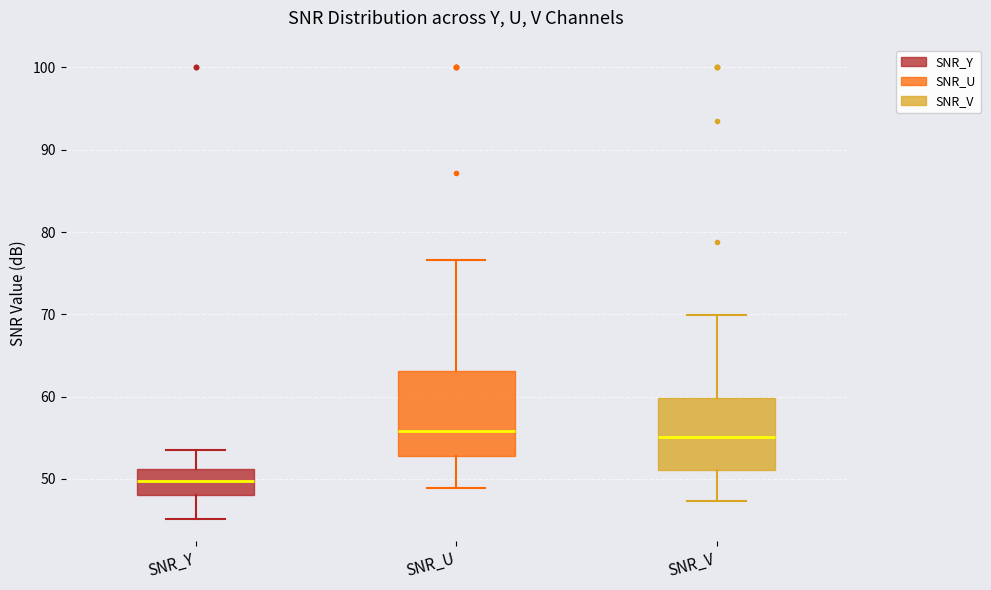

Where does the upper whisker of the box for SNR_U end on the y-axis? The values are not printed on the chart, so give them approximately, as read against the axis.

77